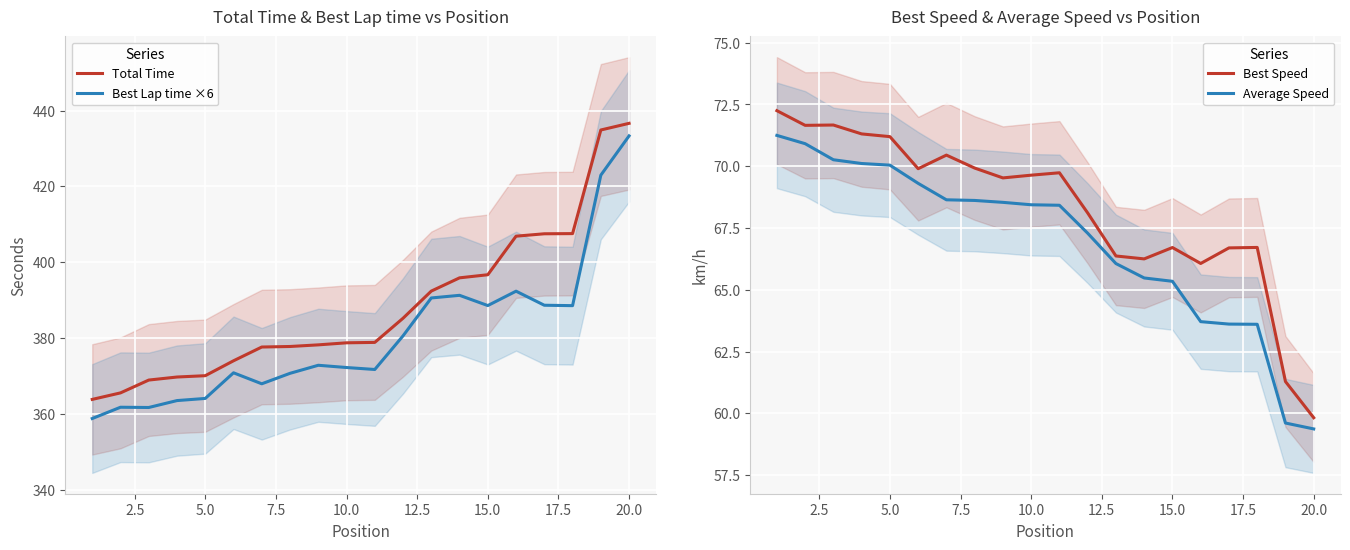

True or false: Best Lap time ×6 has a value of 233.8 at 15.0.

False